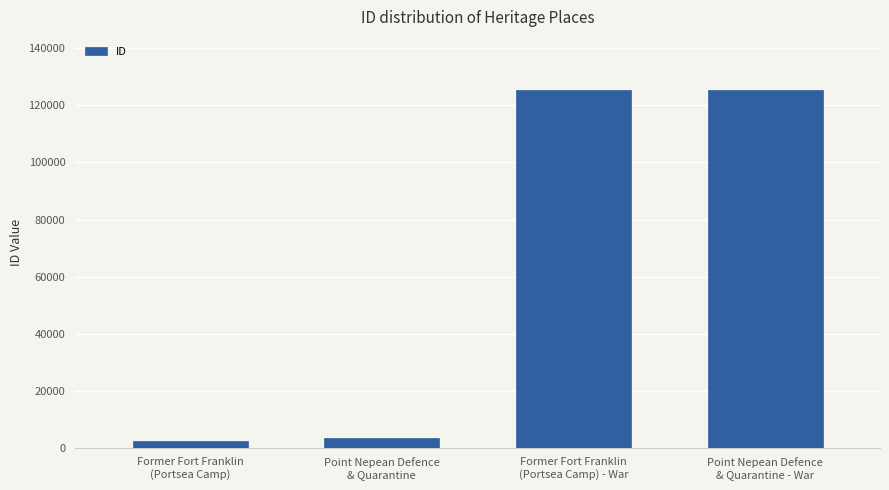

What is the value of the 3rd bar from the left?

125262